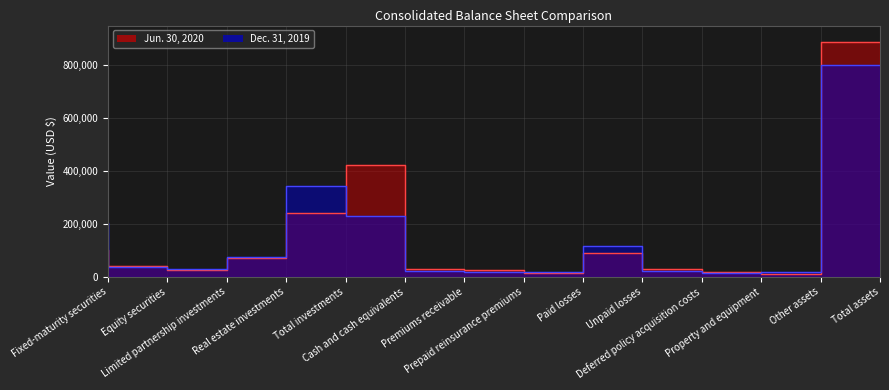

Between Limited partnership investments and Unpaid losses, which series saw the biggest shift?

Dec. 31, 2019